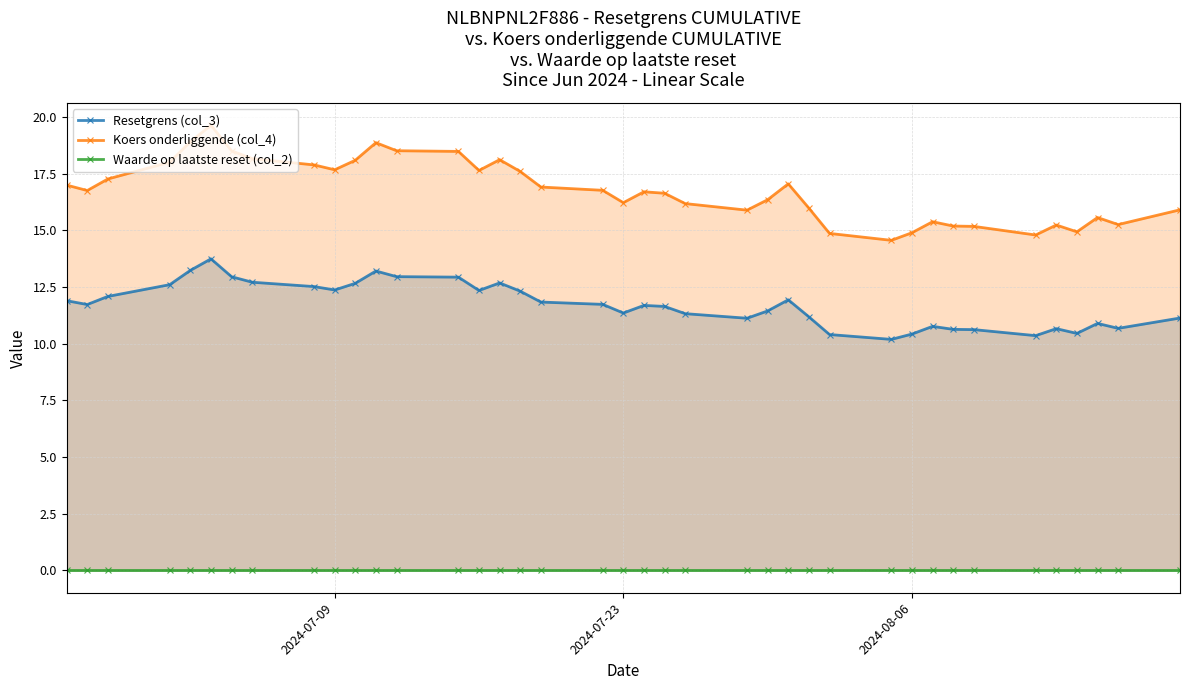

The Koers onderliggende (col_4) series shows 14.9 at 2024-08-06. True or false?

True